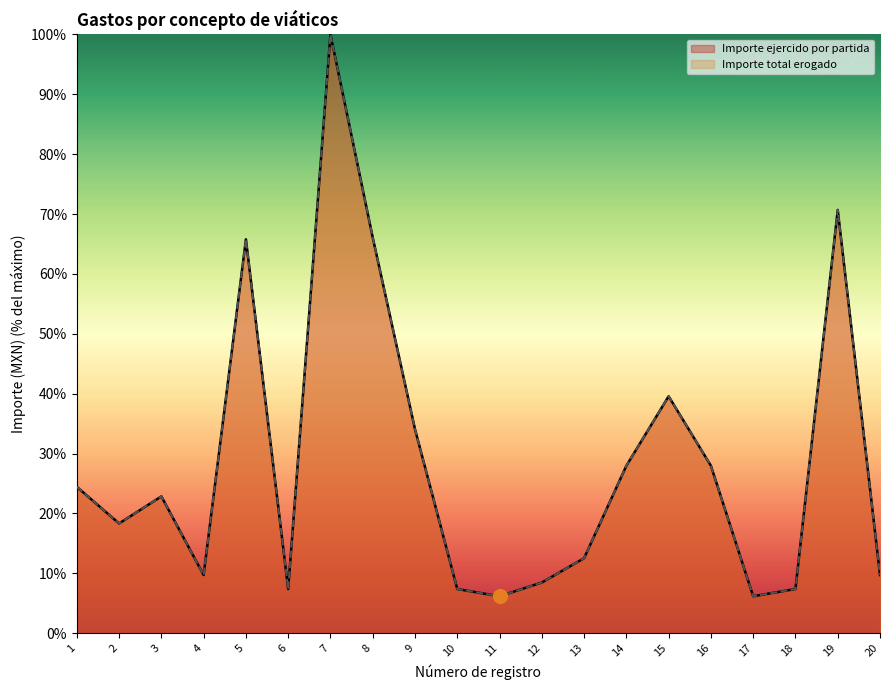

True or false: Importe total erogado and Importe ejercido por partida cross at least once.

False